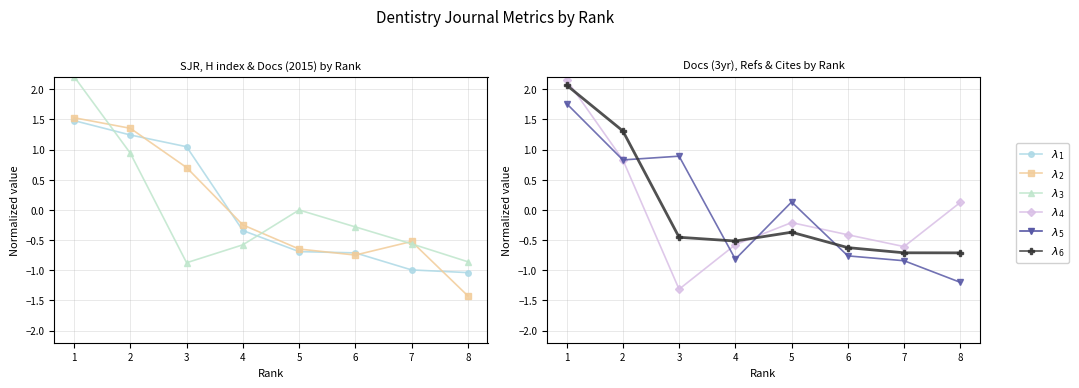

At which category is the sum across all series the highest?

1